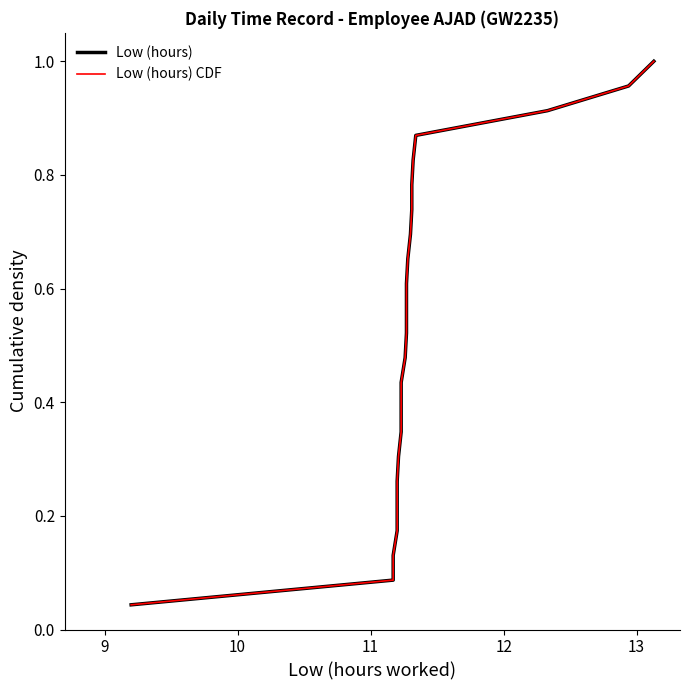

True or false: Low (hours) and Low (hours) CDF cross at least once.

False